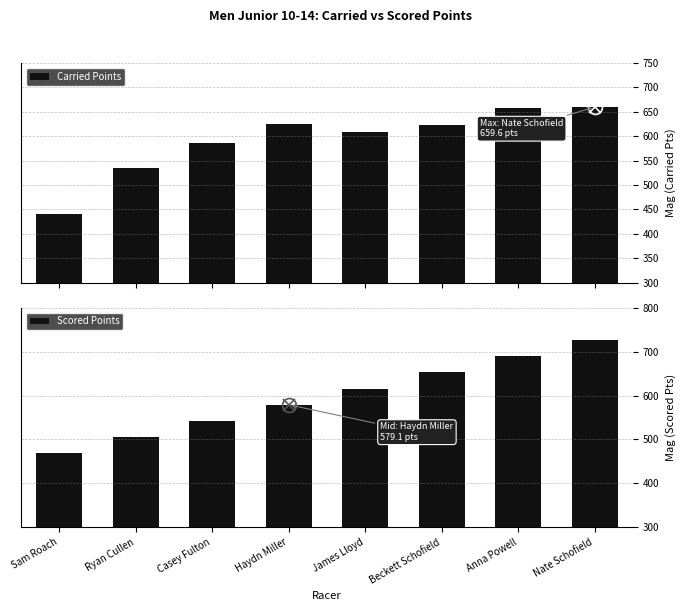

At which label does Carried Points reach its peak?

Nate Schofield